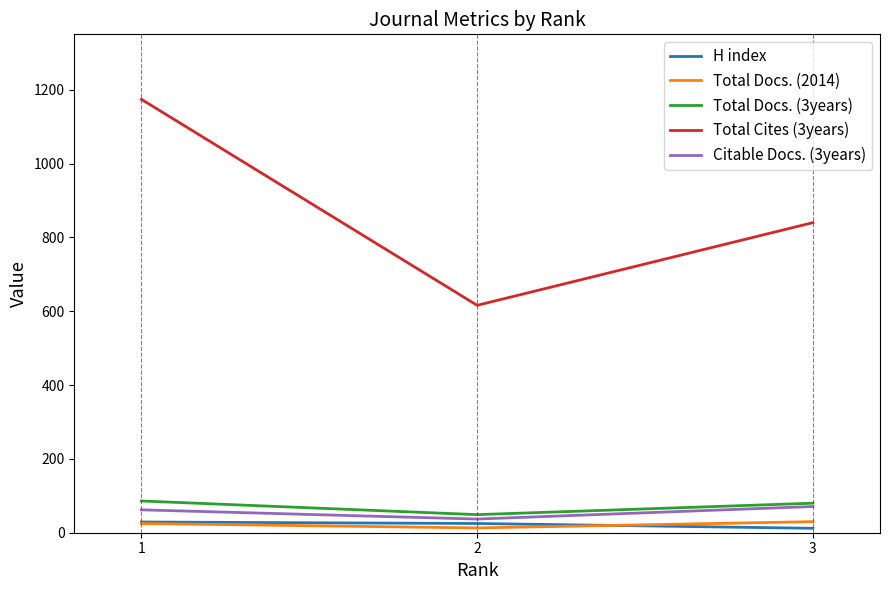

What is the difference between the Total Docs. (2014) values at 3 and 1?

5